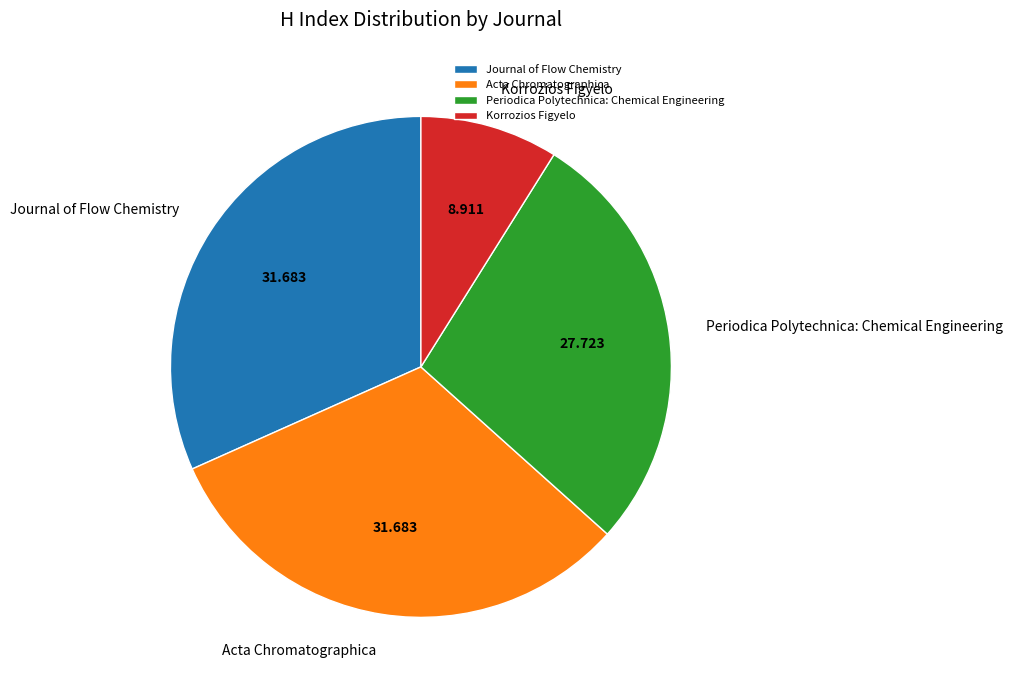

Does any single category account for the majority?

No